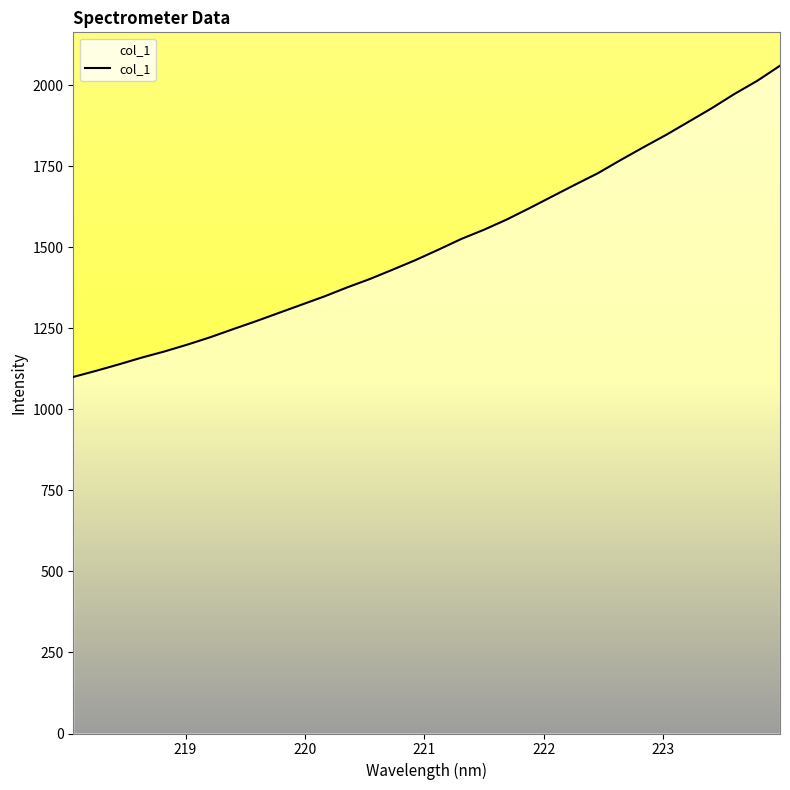

What is the greatest value displayed?

2059.8